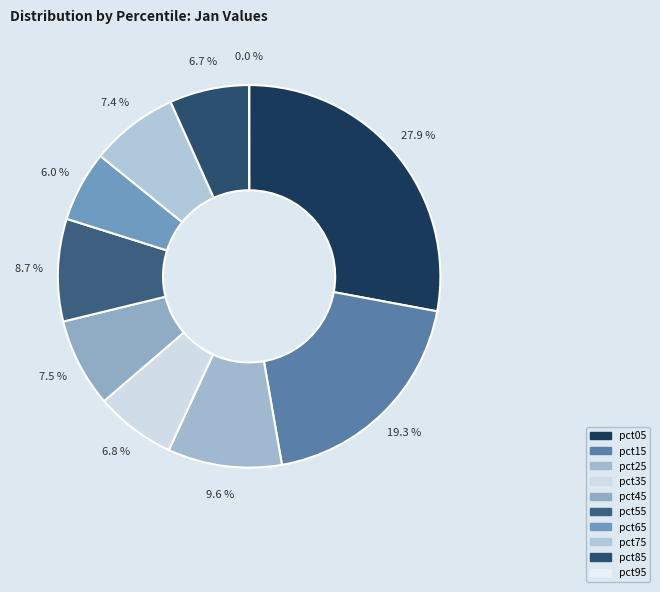

What is the largest slice in the pie chart?

pct05